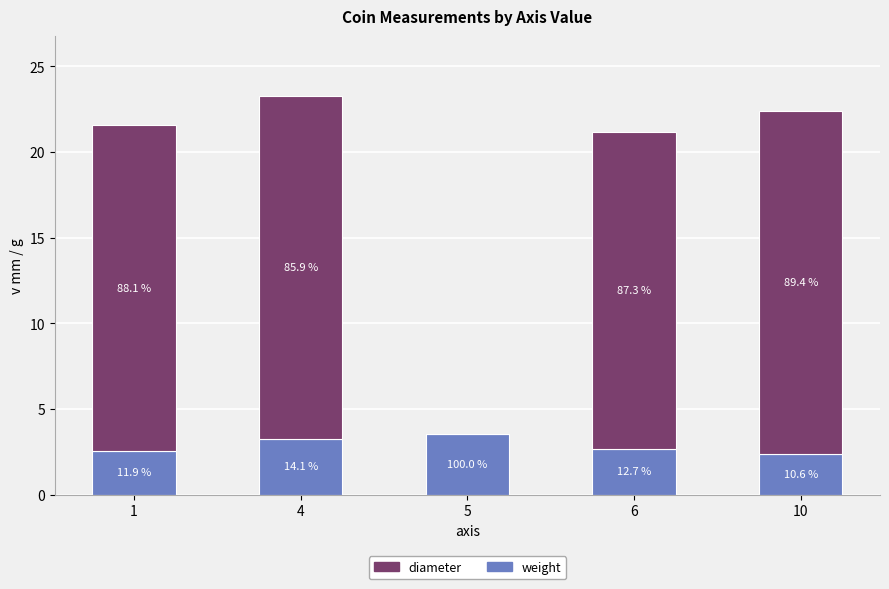

Is it true that weight equals 3.3 at 4?

True